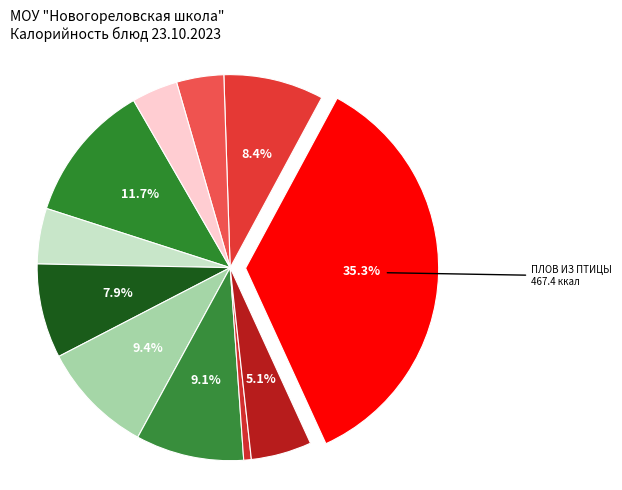

How many segments does this pie chart have?

11